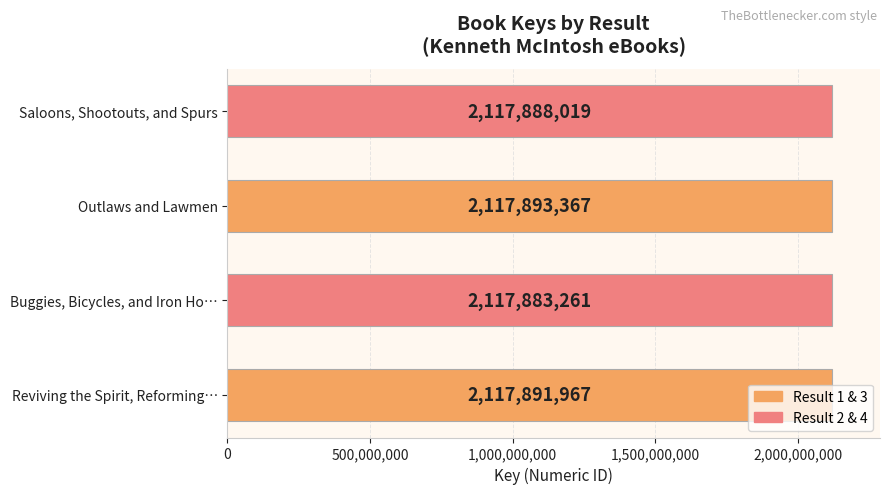

Rank the categories by value from lowest to highest.

Buggies, Bicycles, and Iron Ho…, Saloons, Shootouts, and Spurs, Reviving the Spirit, Reforming…, Outlaws and Lawmen